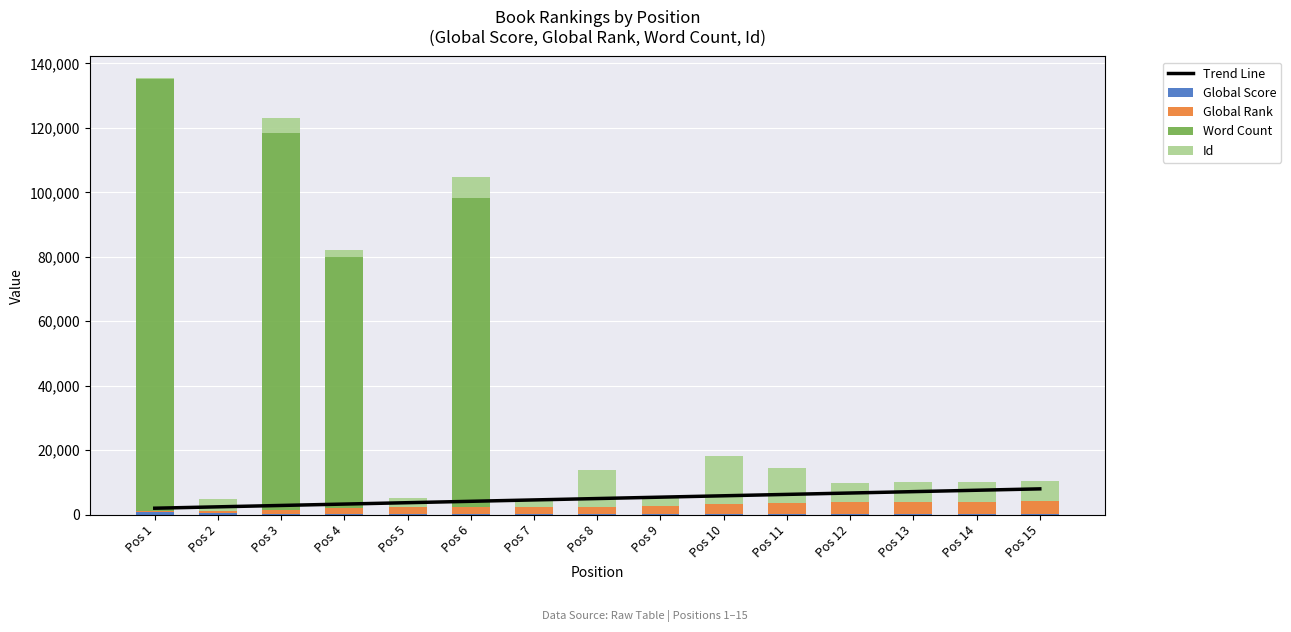

Rank the series by their maximum value, from lowest to highest.

Global Score, Global Rank, Trend Line, Id, Word Count